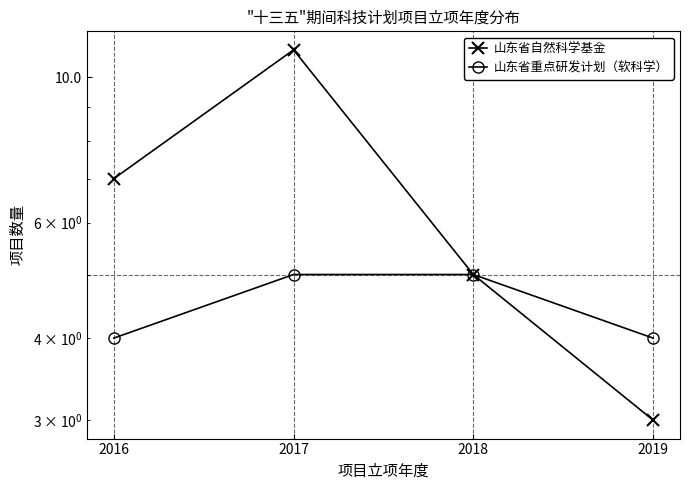

Which category has the lowest value across all series?

2019